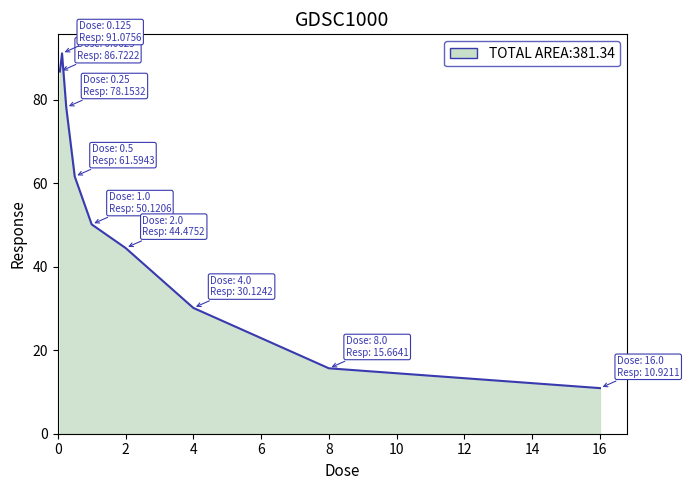

What is the maximum value shown in the chart?

91.1